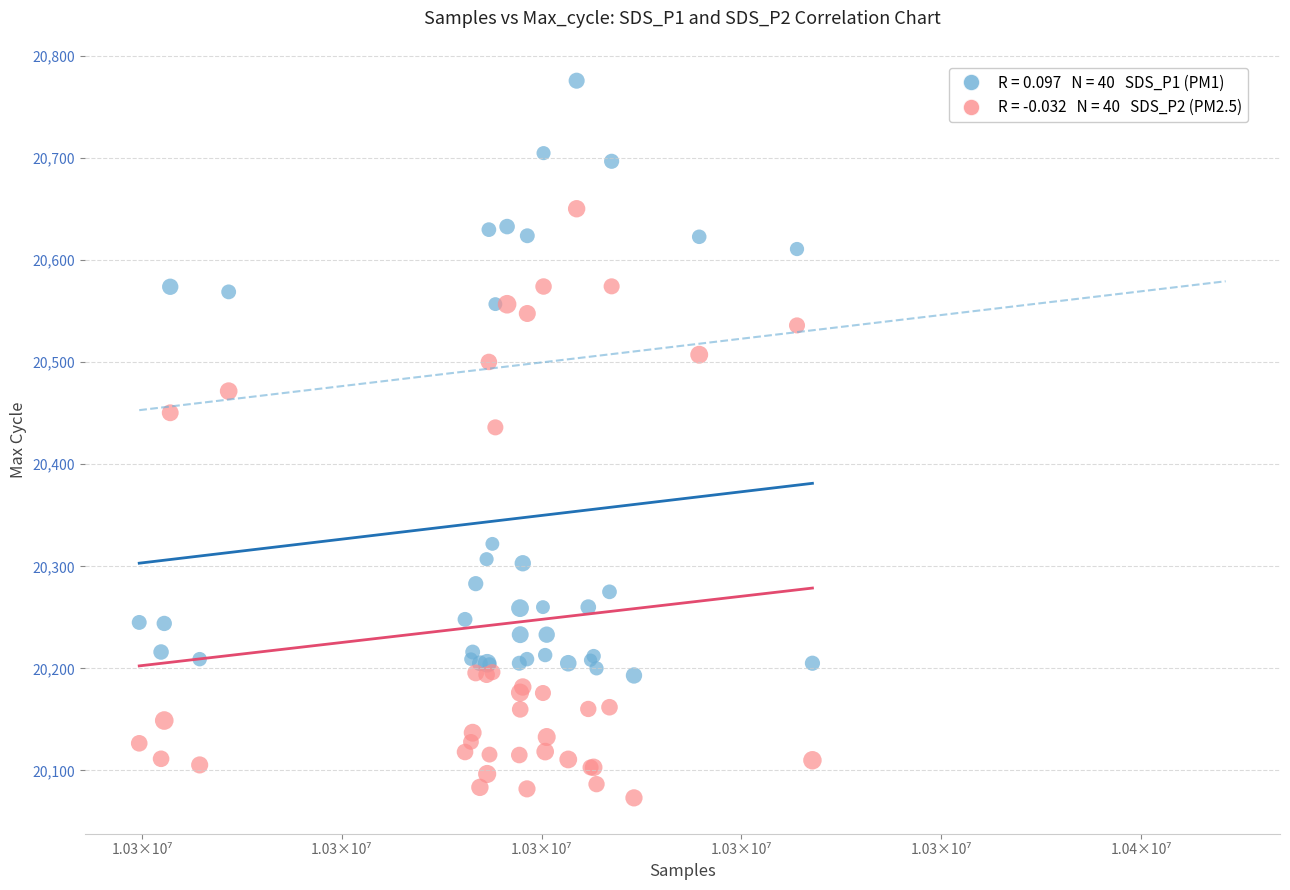

Across all series, what Y value is closest to 20424?

20436.2